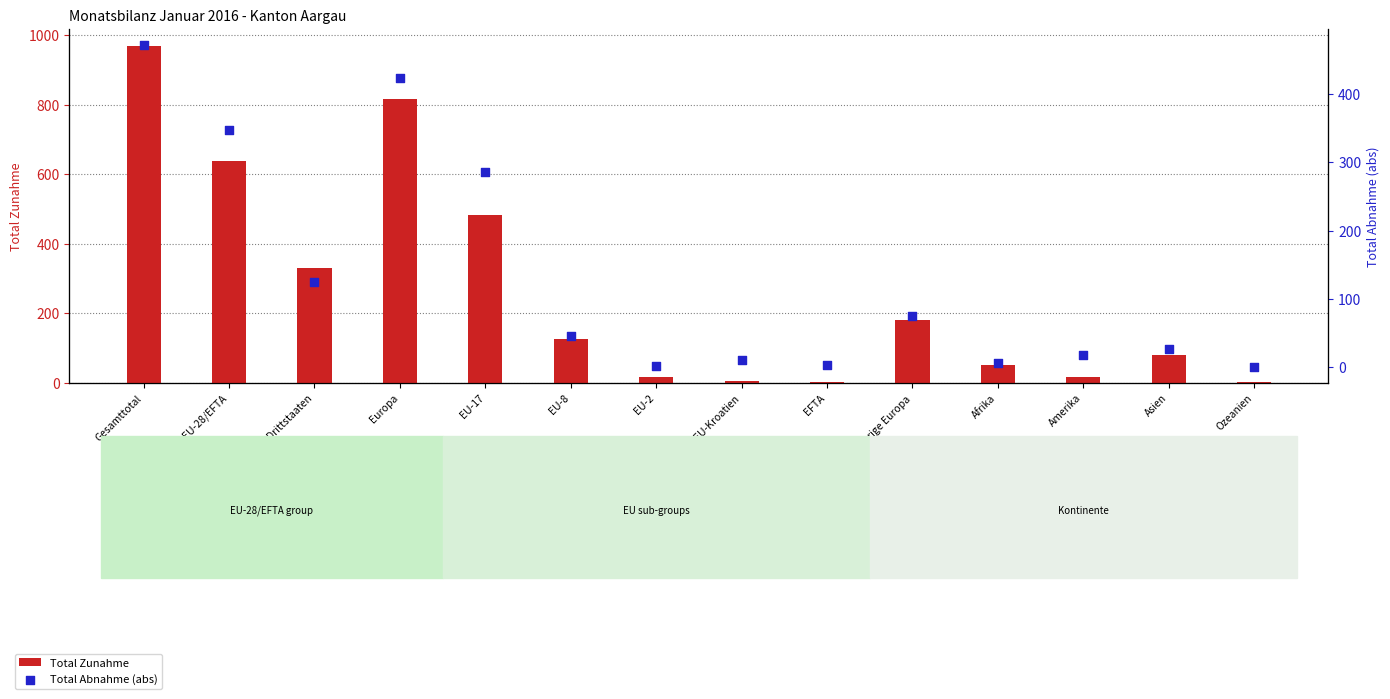

Which series has the widest spread of Y values?

Total Zunahme